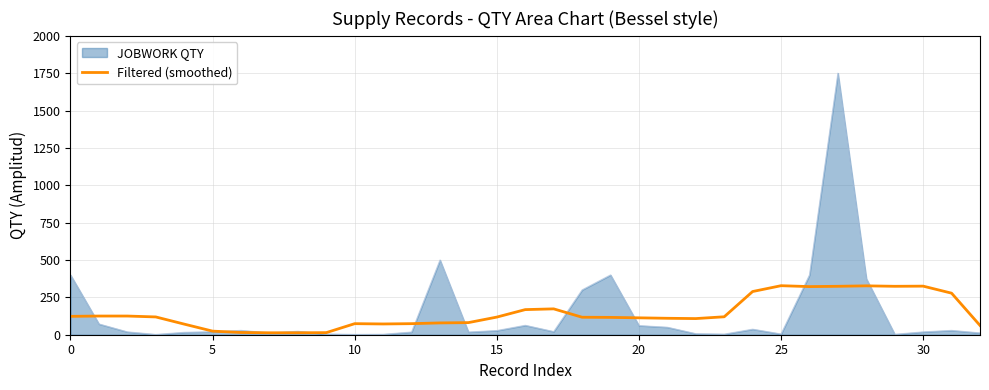

Which series has the largest range (max minus min)?

JOBWORK QTY